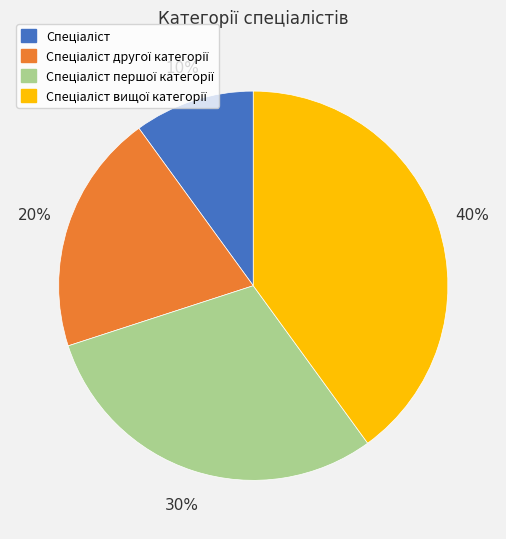

Is there a majority slice in this chart?

No